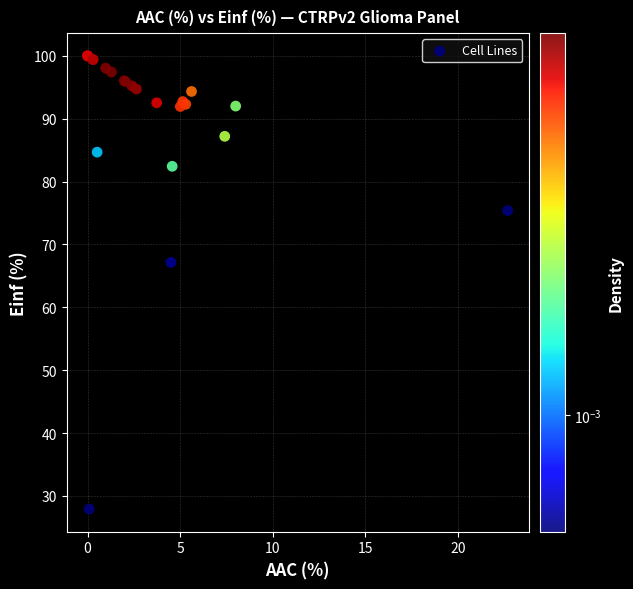

What Y value in the scatter plot is closest to 63?

67.1